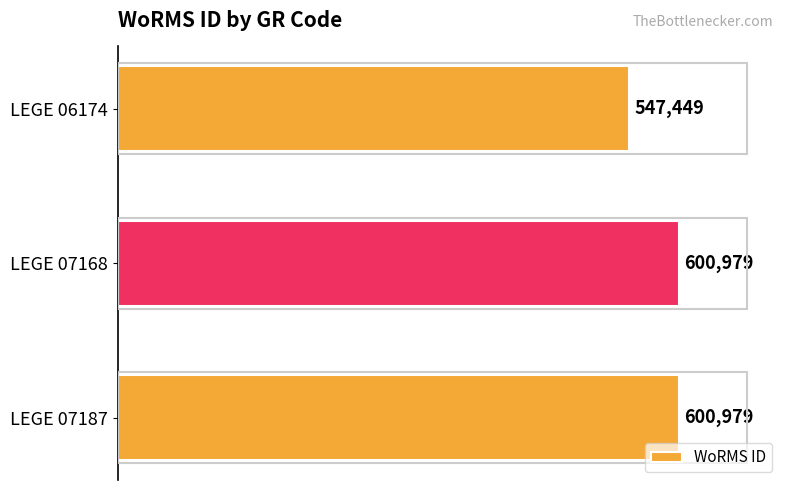

Between LEGE 07187 and LEGE 06174, which is larger?

LEGE 07187